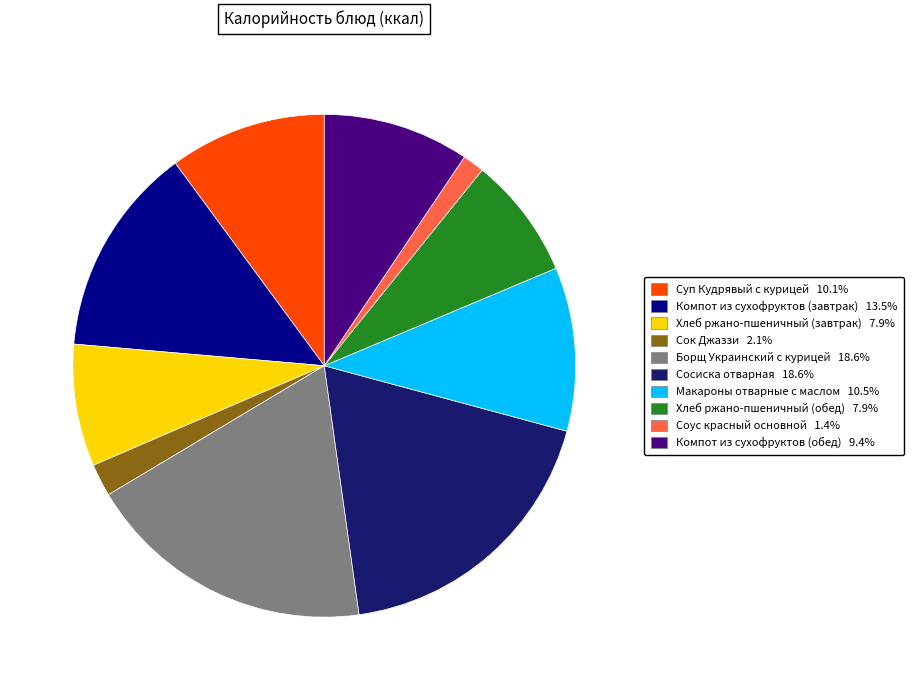

Is the sum of Компот из сухофруктов (завтрак) 13.5% and Суп Кудрявый с курицей 10.1% greater than half?

No